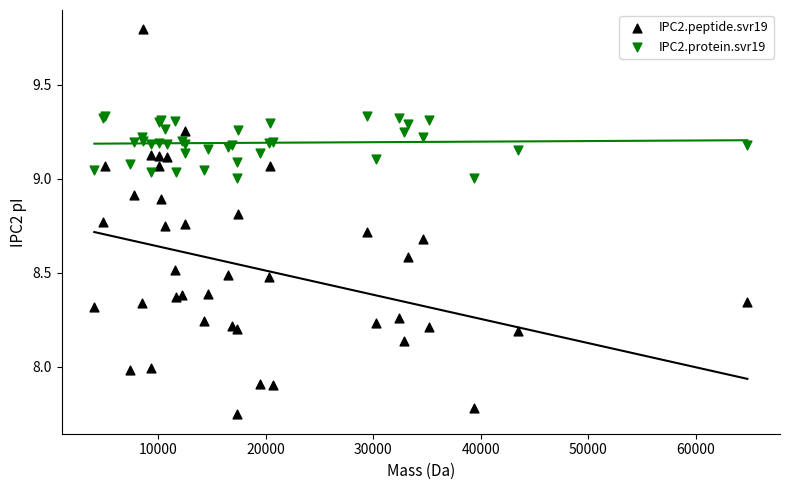

Which series contains the lowest Y value?

IPC2.peptide.svr19